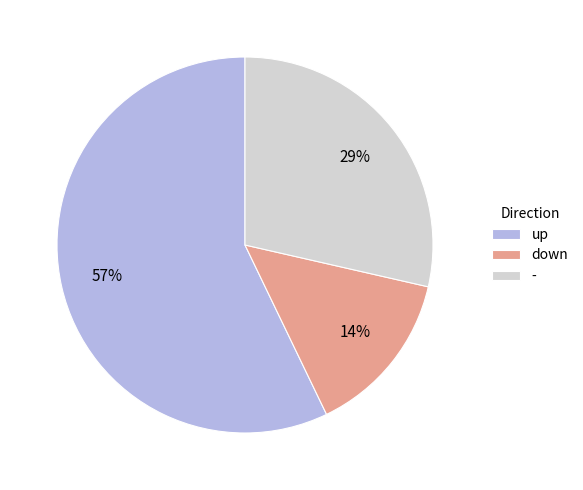

How many slices are in this pie chart?

3